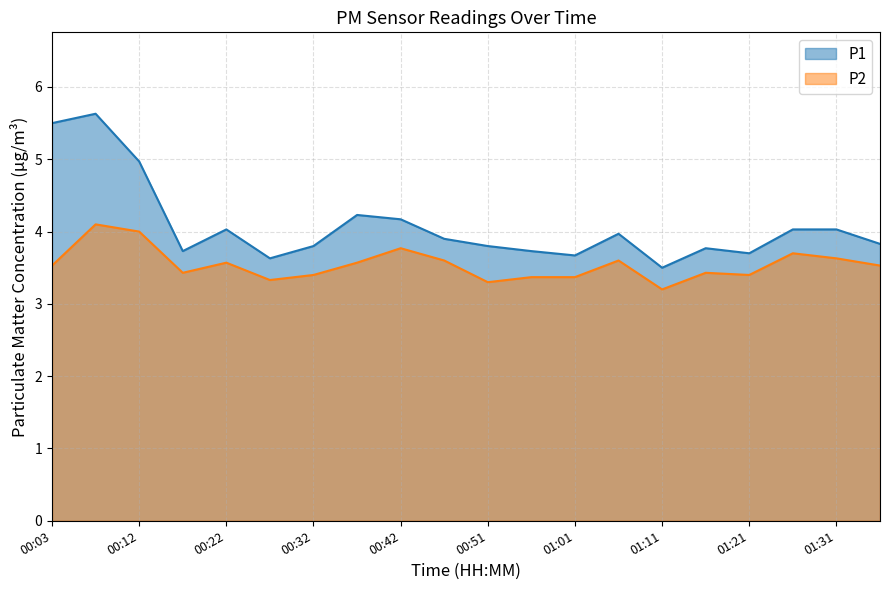

True or false: P1 has a value of 3.7 at 01:21.

True